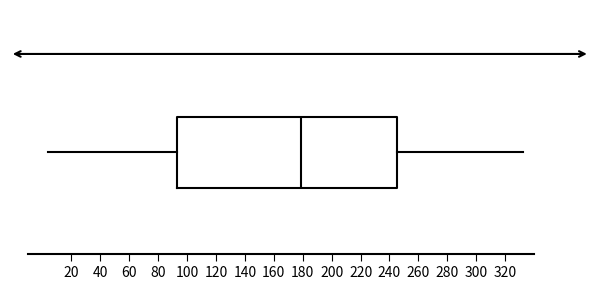

Read this box plot against the x-axis: the position of the median line, the range covered by the box, and the ends of both whiskers. The values are not printed on the chart, so give them approximately, as read against the axis.

median 180, box 94 to 246, whiskers 4 to 332